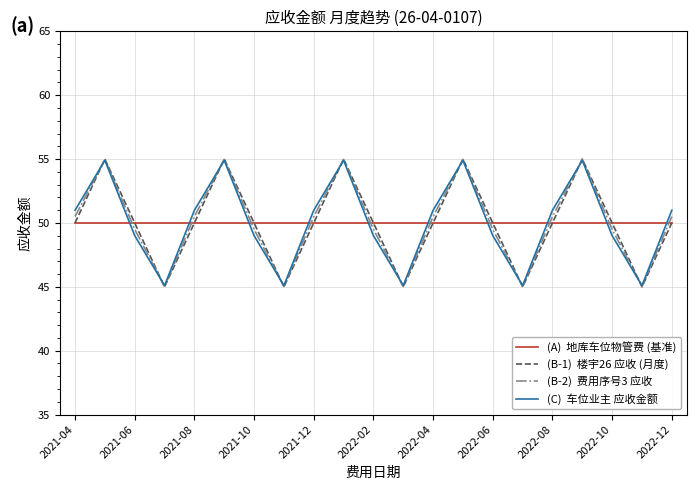

What is the minimum value shown in the chart?

45.0